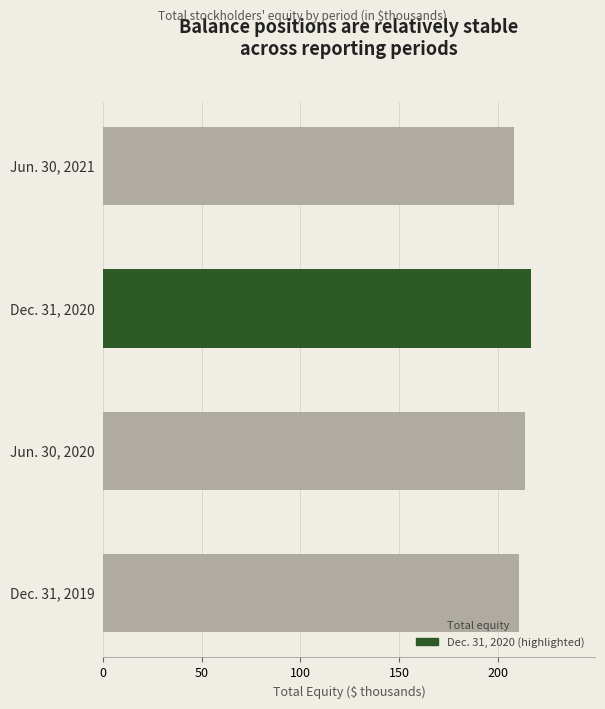

How many values exceed 213?

2